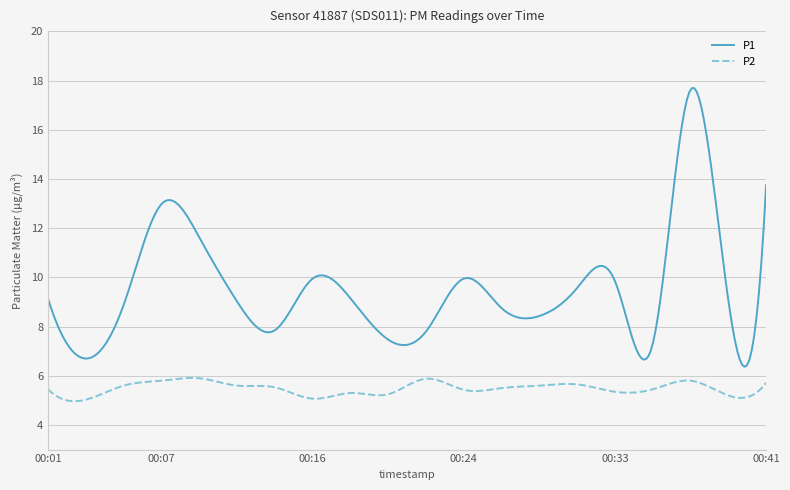

Which series has the largest total across all categories?

P1